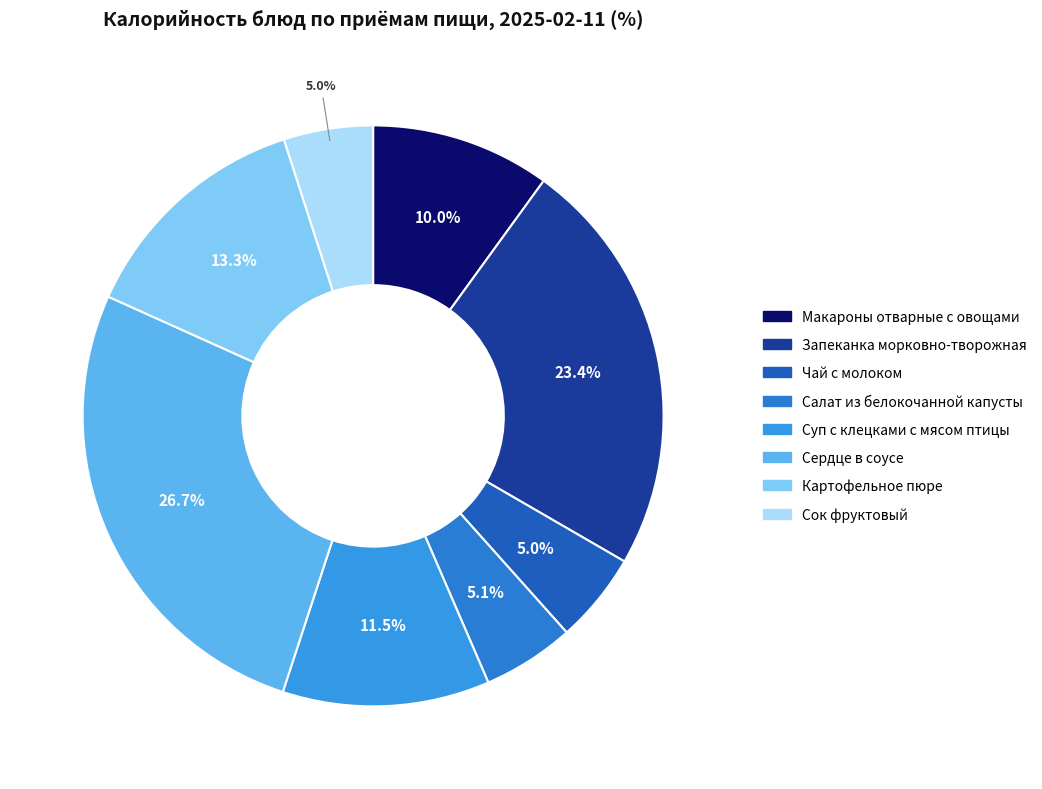

How many slices are in this pie chart?

8